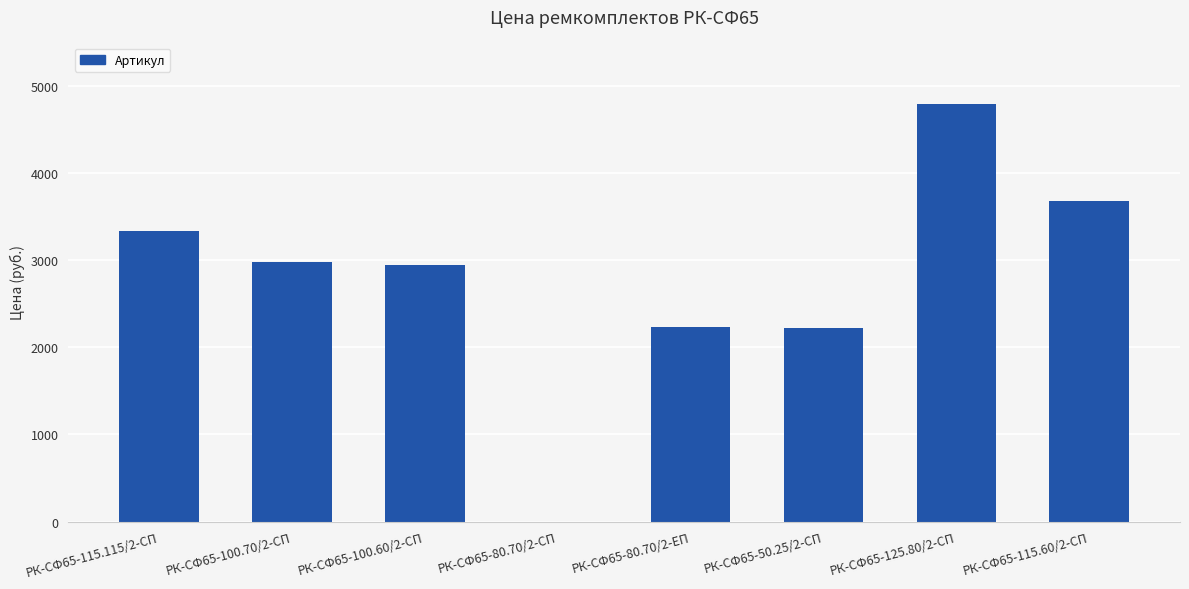

Are the bars horizontal?

No